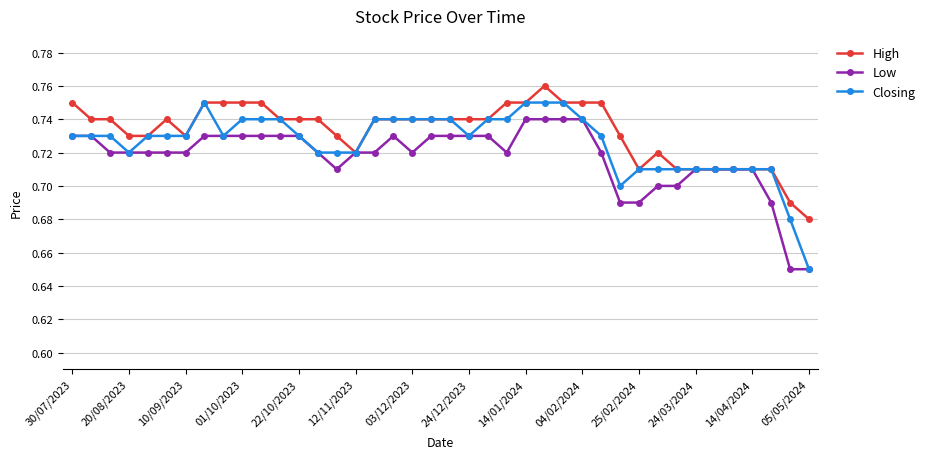

Which series has the largest range (max minus min)?

Closing